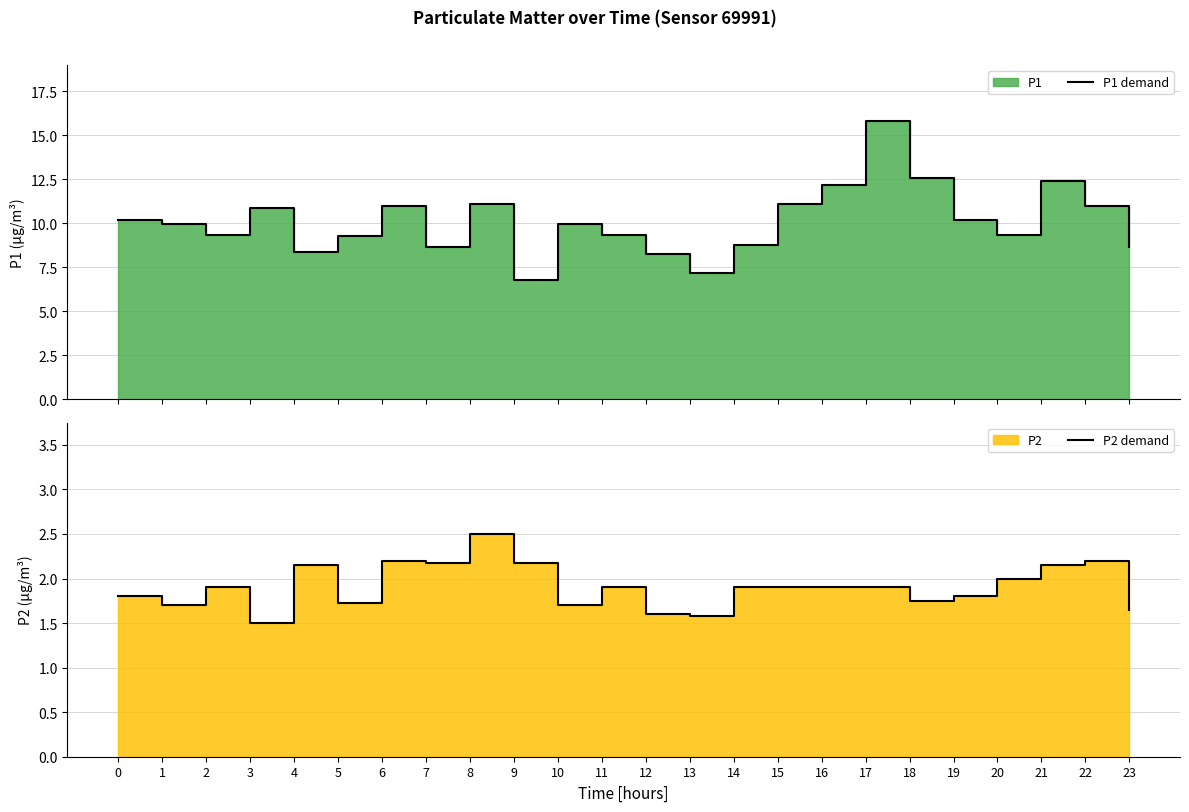

What is the spread (max minus min) of values at 22?

8.8